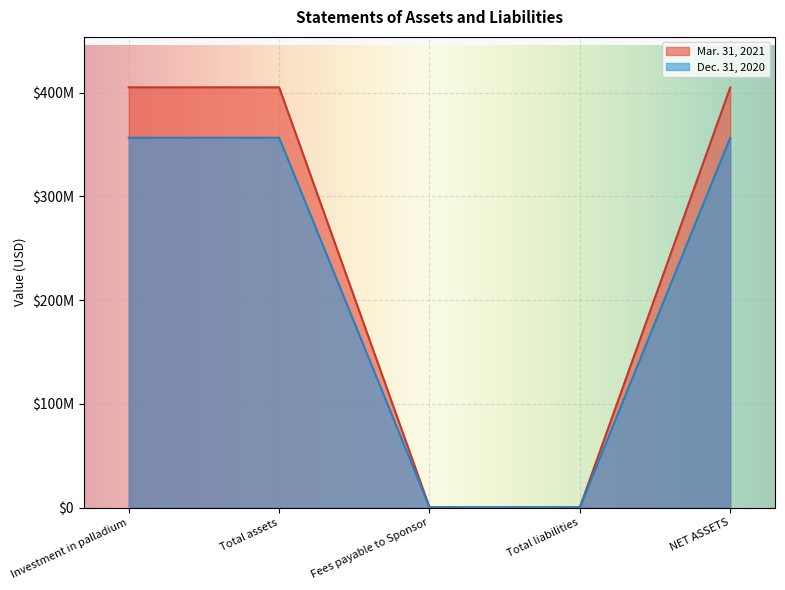

At which label does Mar. 31, 2021 first exceed 404827000?

Investment in palladium